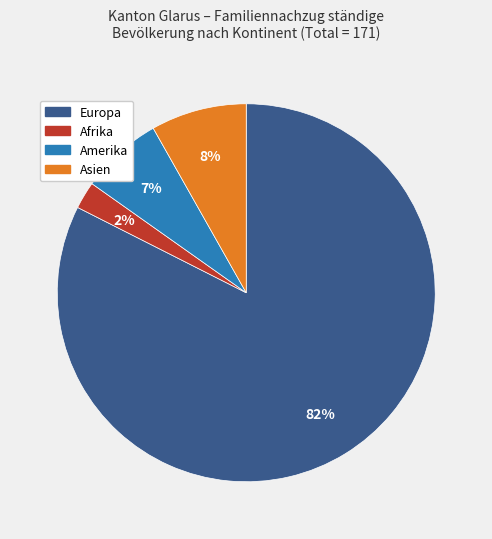

To the nearest percent, what is the average slice percentage?

25%